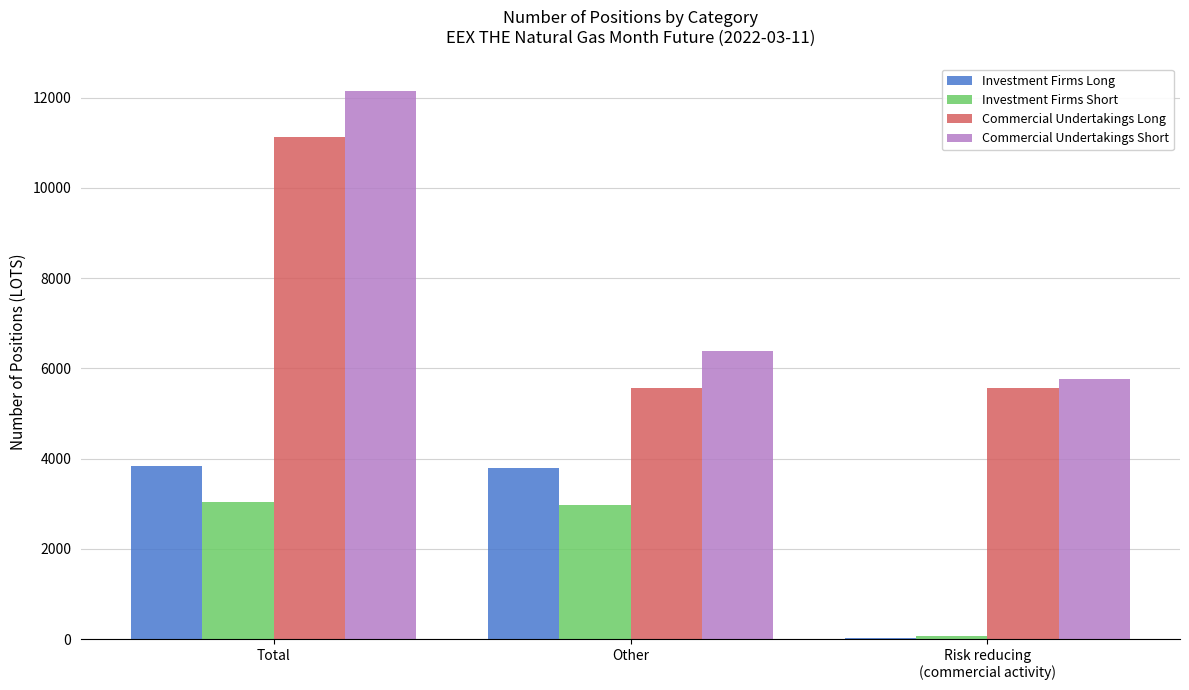

What is the maximum value for Commercial Undertakings Short?

12148